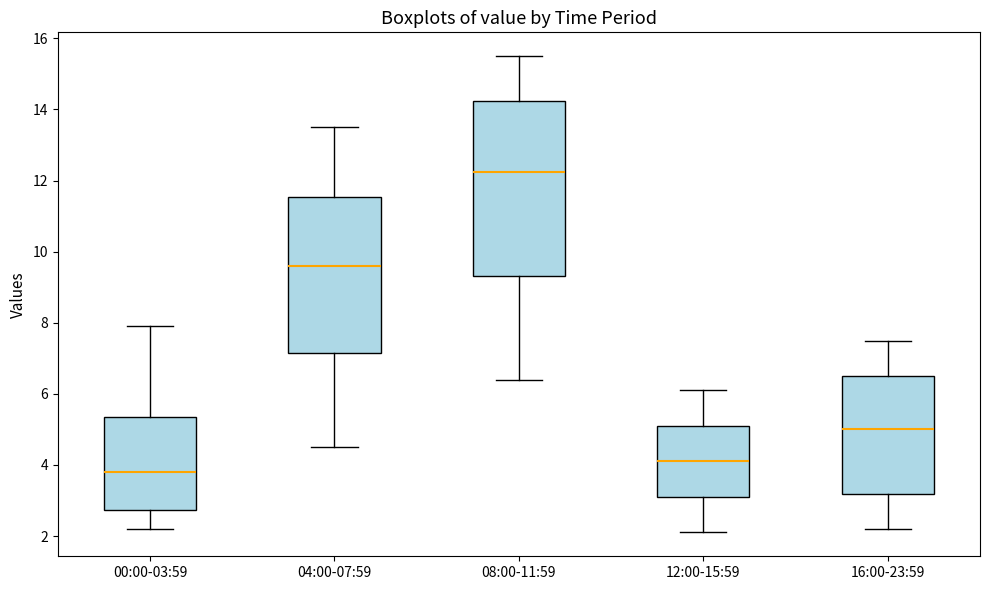

Comparing the boxes themselves (not the whiskers), which one is the tallest?

08:00-11:59